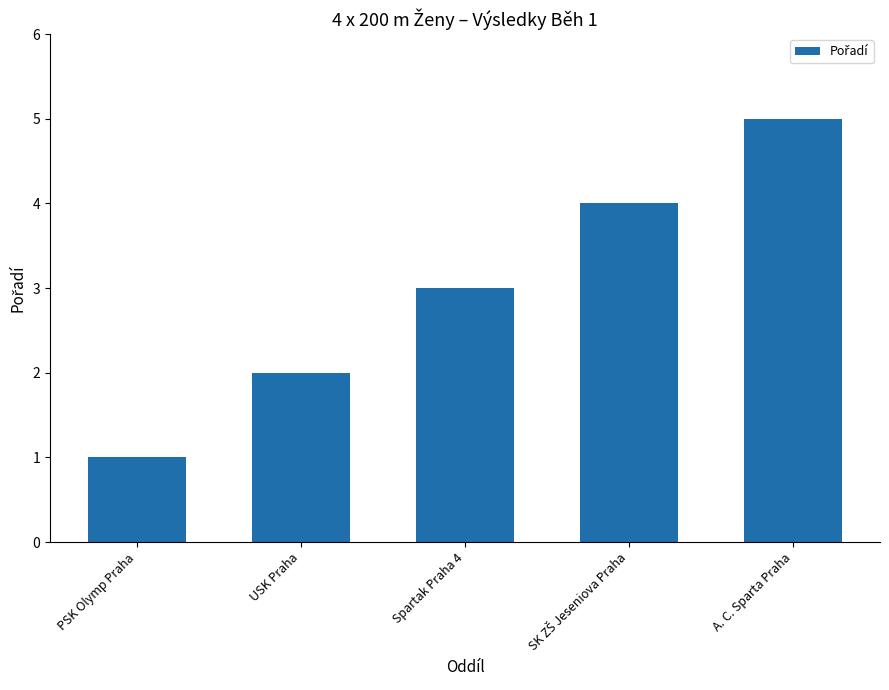

True or false: the data shows 5 at A. C. Sparta Praha.

True